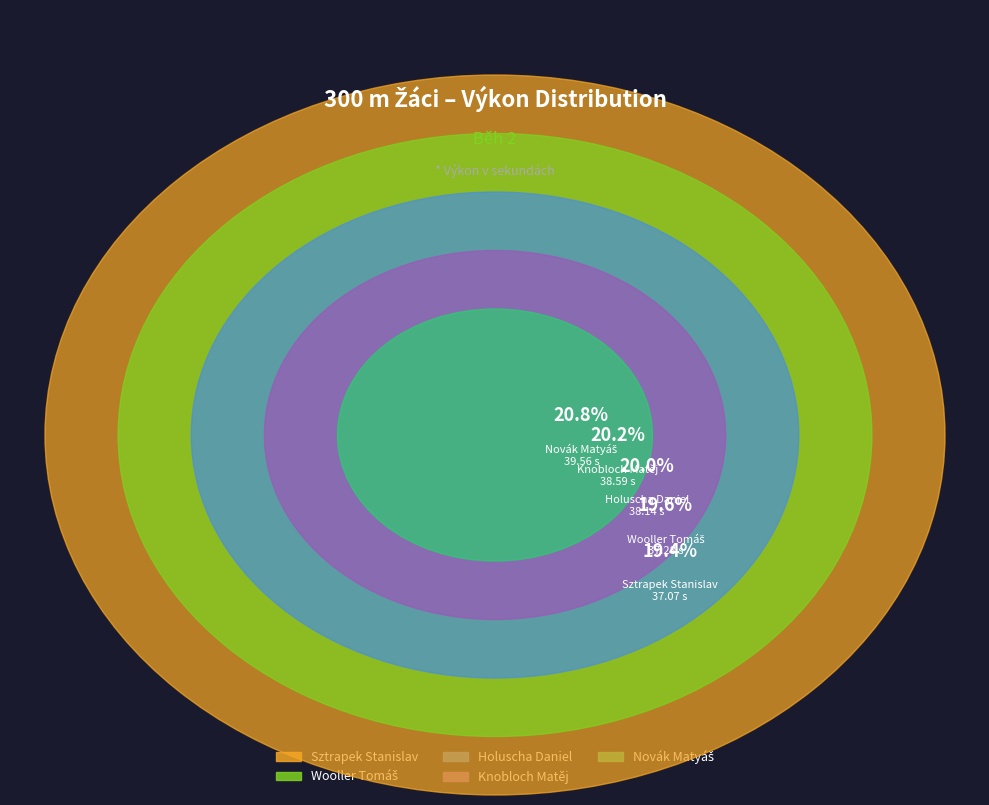

How many segments does this pie chart have?

5